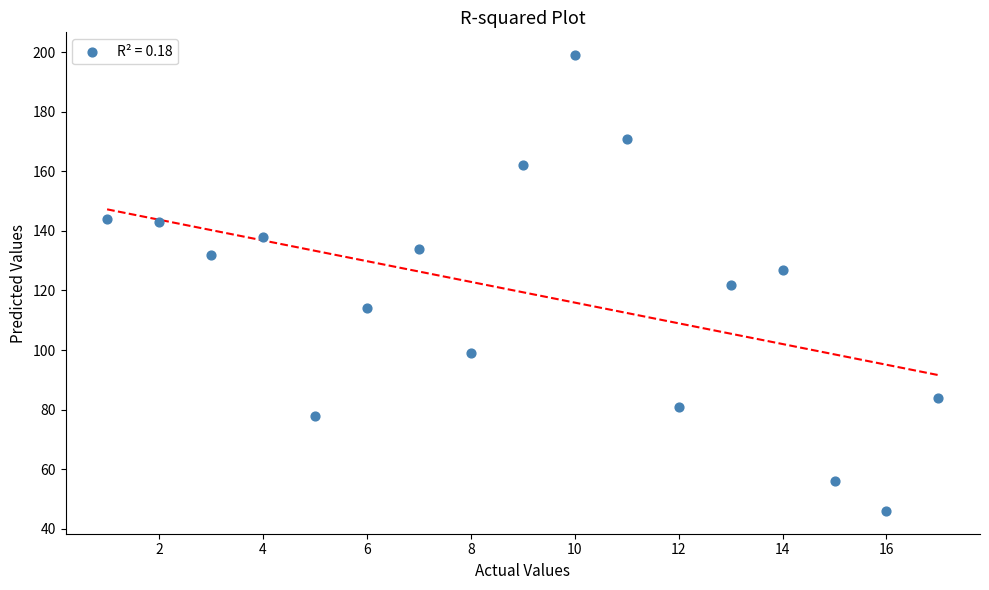

What is the range of Y values (max minus min)?

153